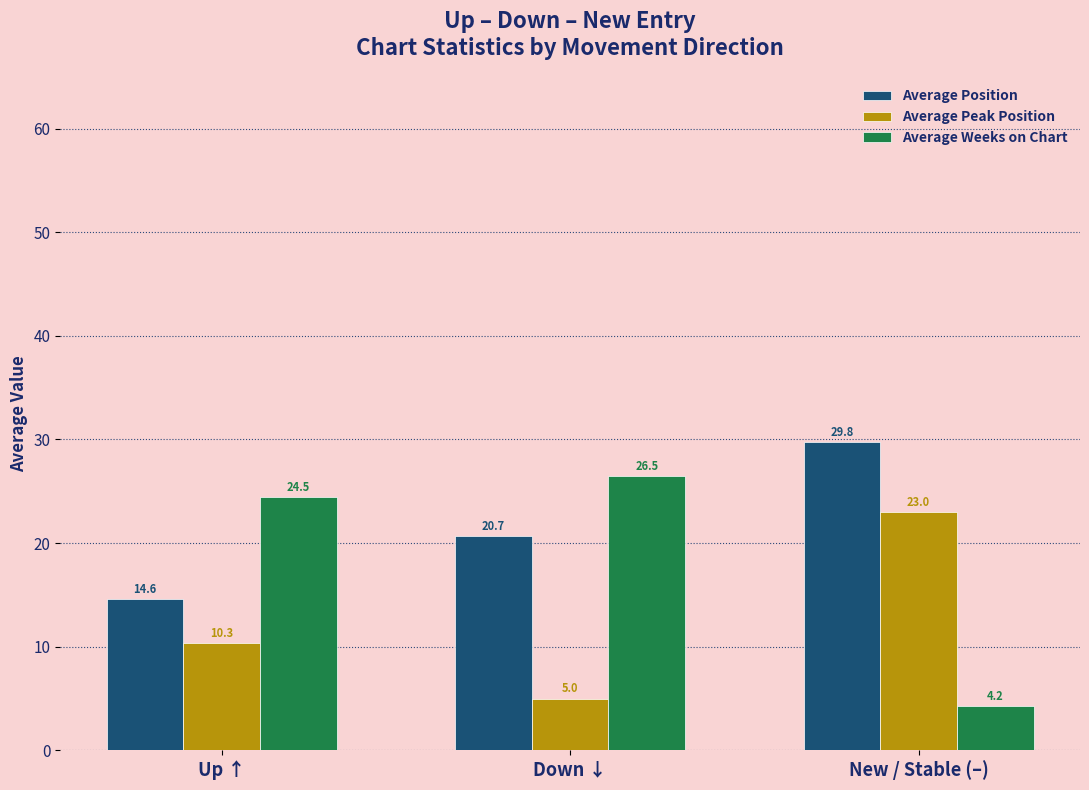

What is the sum of all Average Peak Position values?

38.3